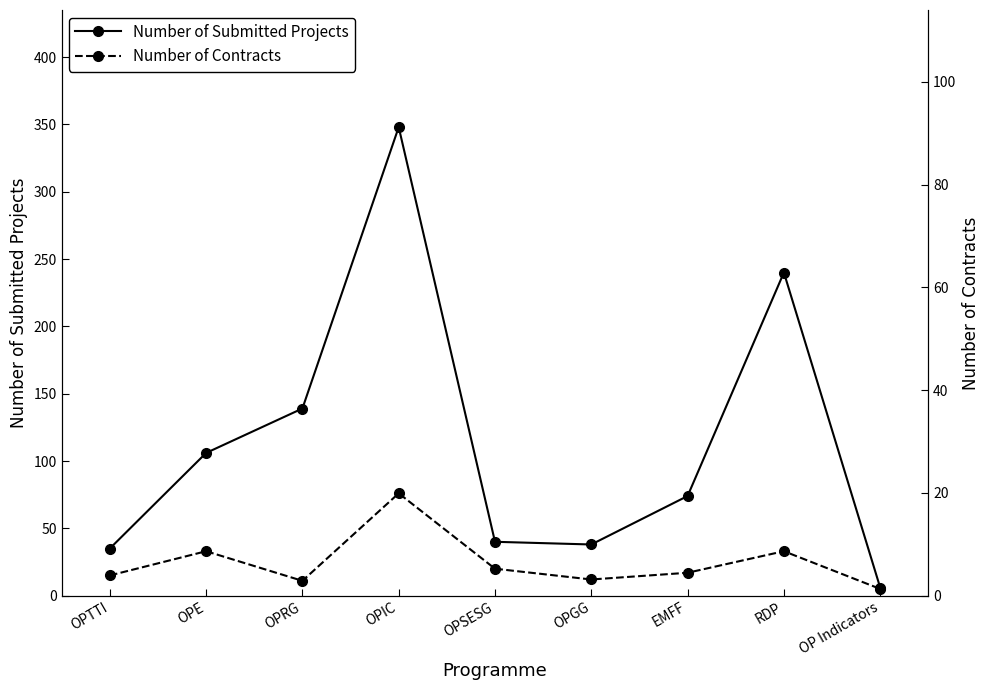

True or false: Number of Contracts and Number of Submitted Projects cross at least once.

False